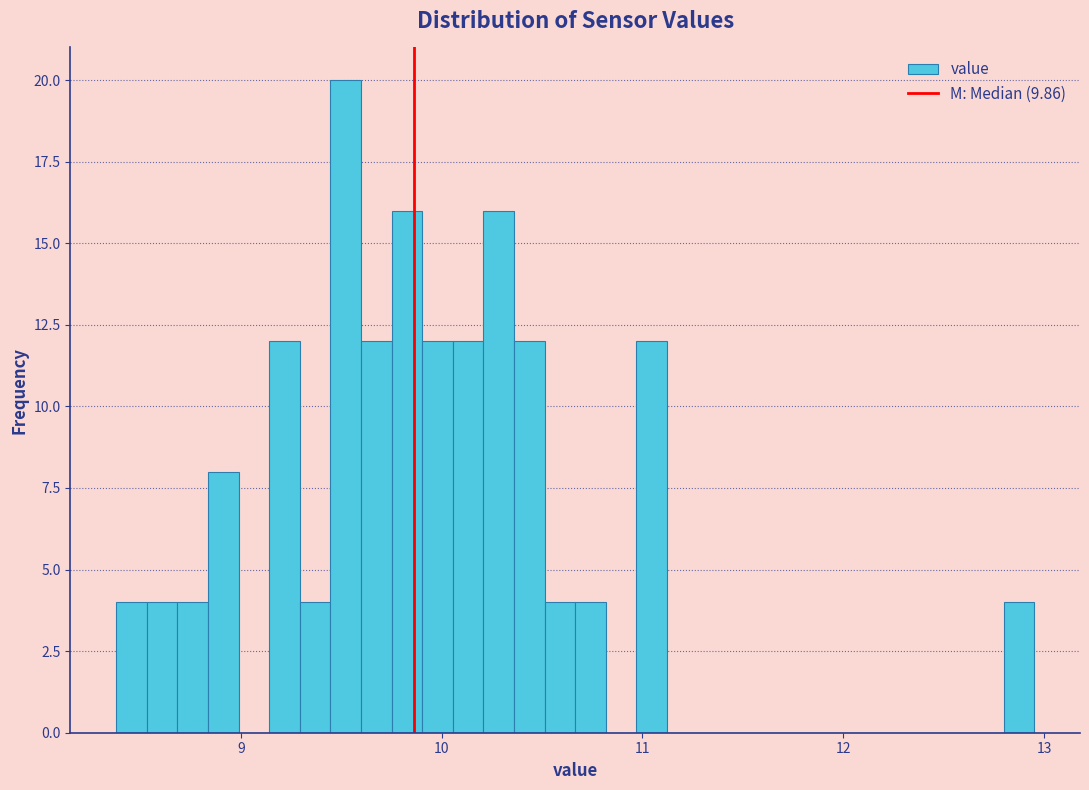

Around what value on the x-axis is the tallest bar? Give the approximate position of its centre, as read against the axis.

9.5